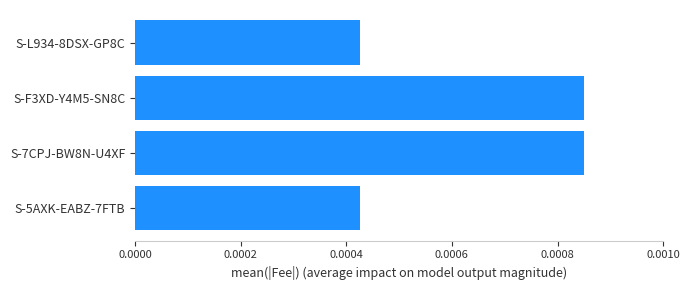

How many values are between 0 and 1?

4